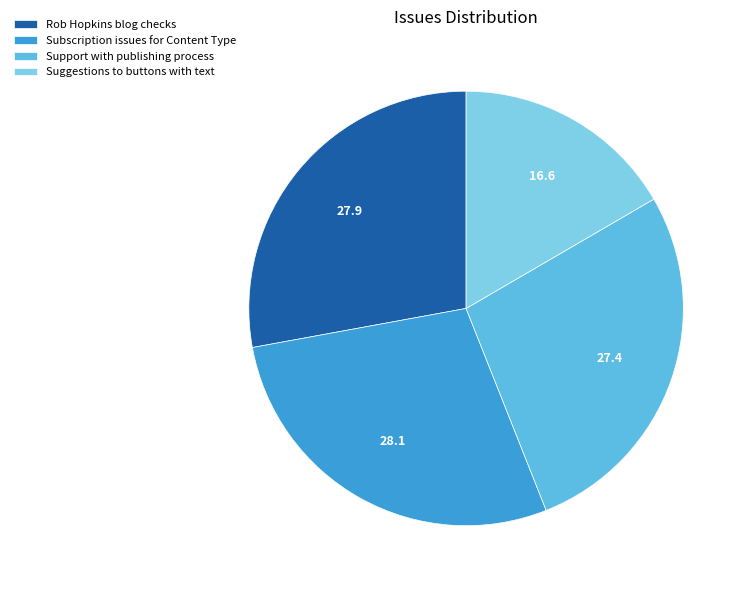

To the nearest percent, what is the difference between the Suggestions to buttons with text and Rob Hopkins blog checks slice percentages?

11%